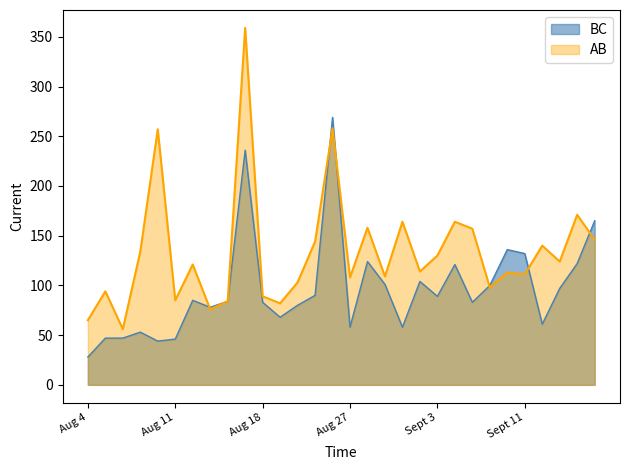

What is the difference between the BC values at Aug 10 and Aug 31?

57